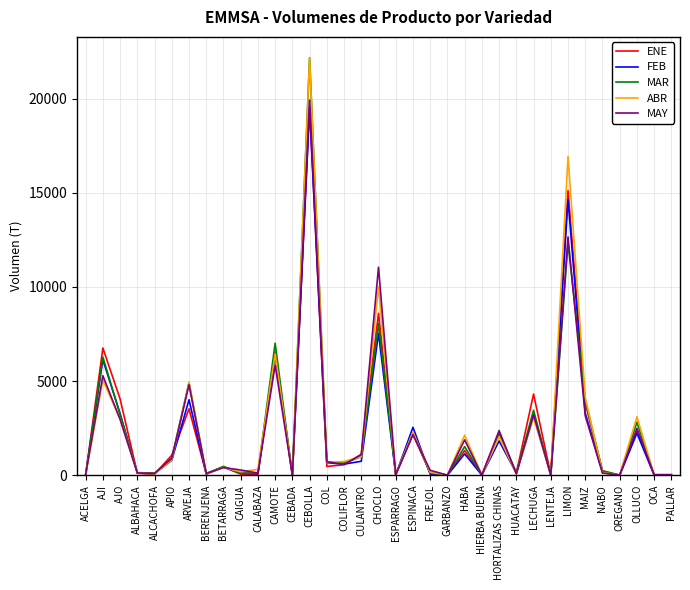

At which category is the sum across all series the highest?

CEBOLLA